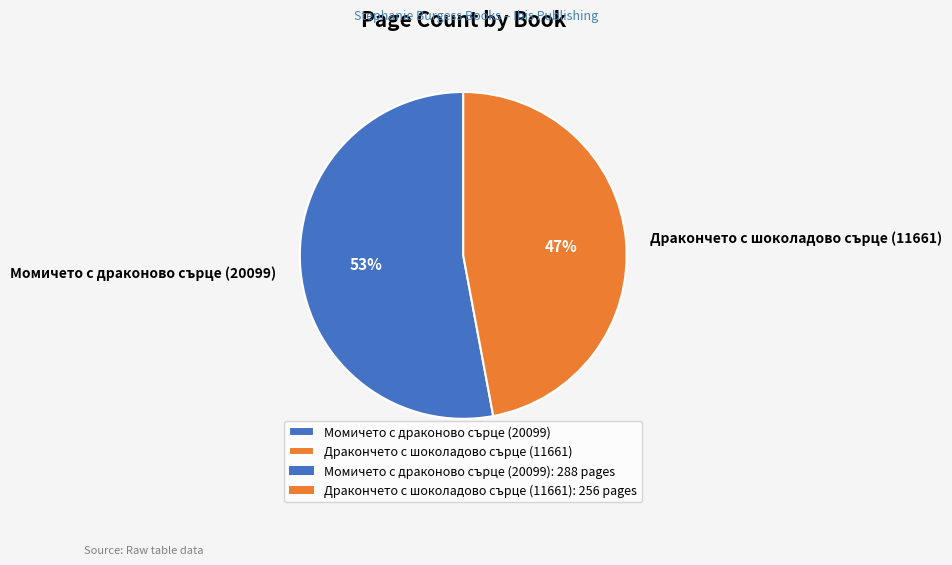

To the nearest percent, what is the difference between the Момичето с драконово сърце (20099) and Дракончето с шоколадово сърце (11661) slice percentages?

6%